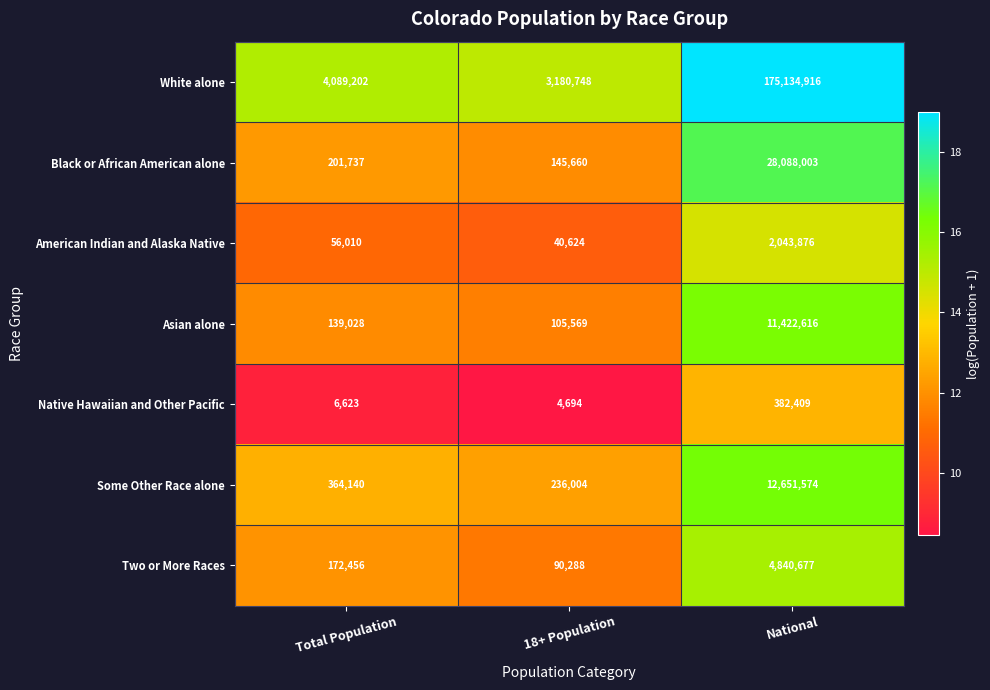

What is the difference between the highest and lowest values at National?

174752507